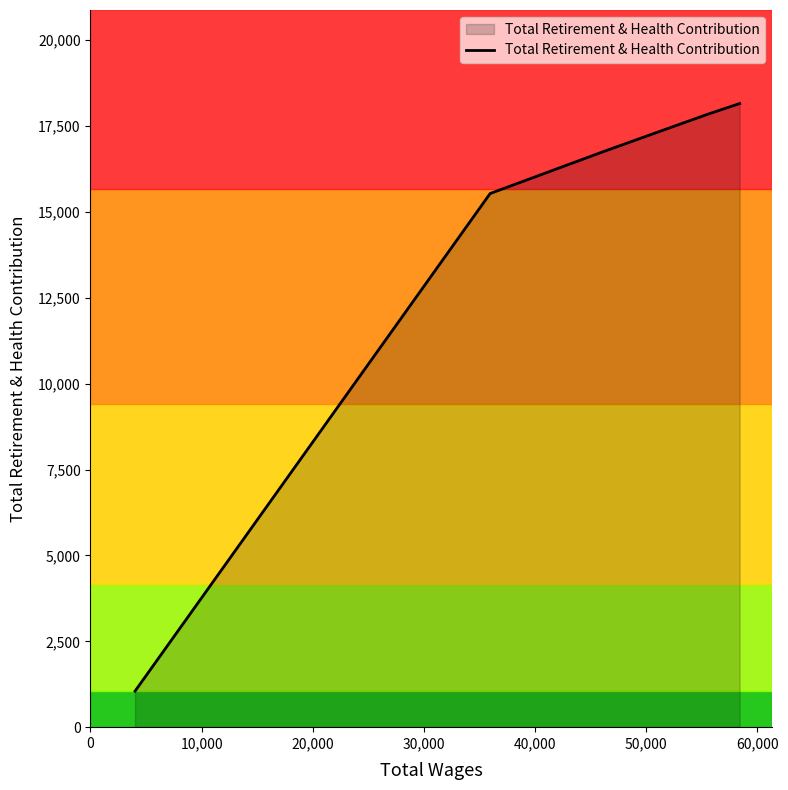

What is the sum of all values?

86852